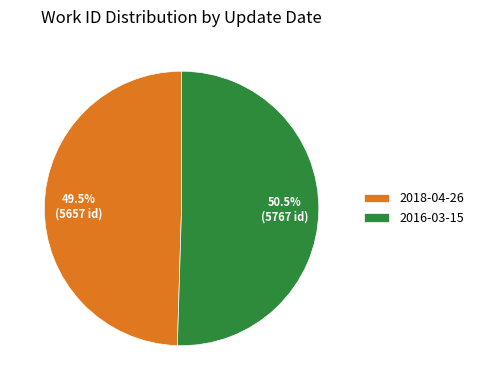

What portion of the pie excludes 2018-04-26?

50.5%